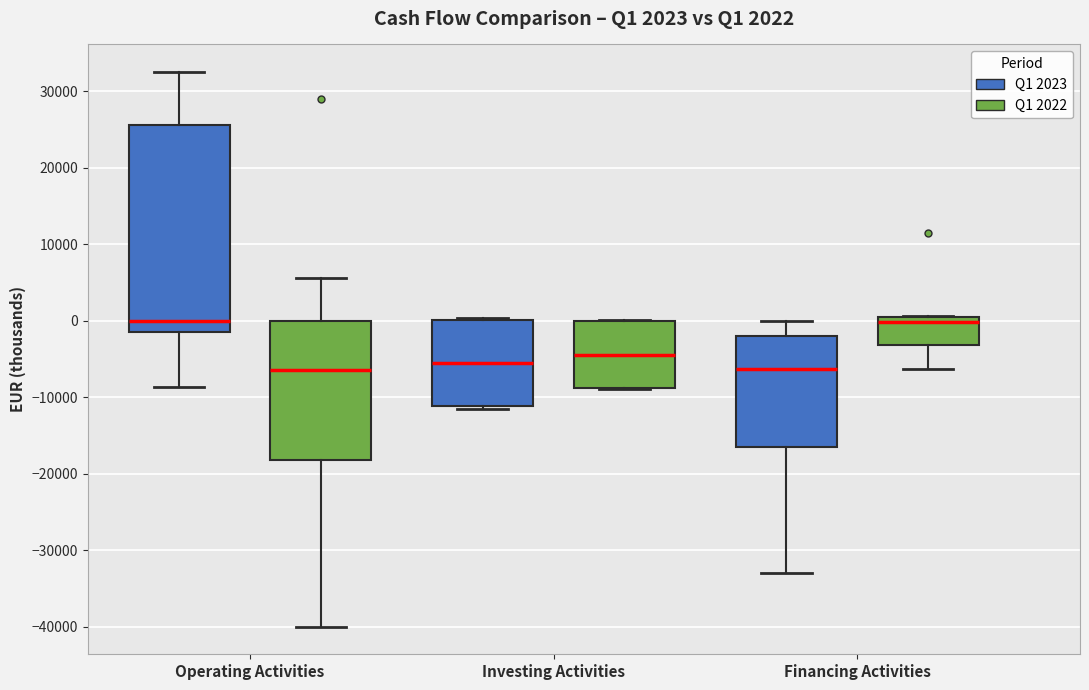

Comparing the boxes themselves (not the whiskers), which one is the tallest?

Operating Activities (Q1 2023)